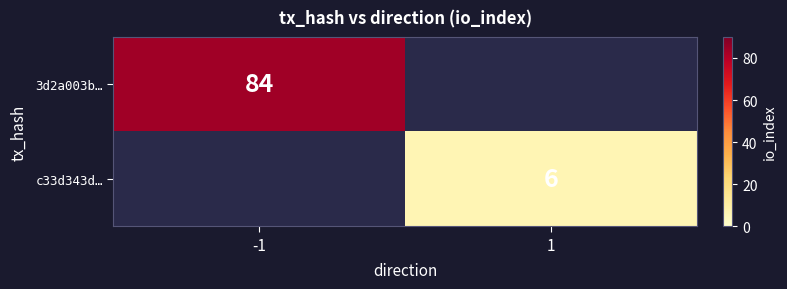

At how many categories does at least one series exceed 61?

1